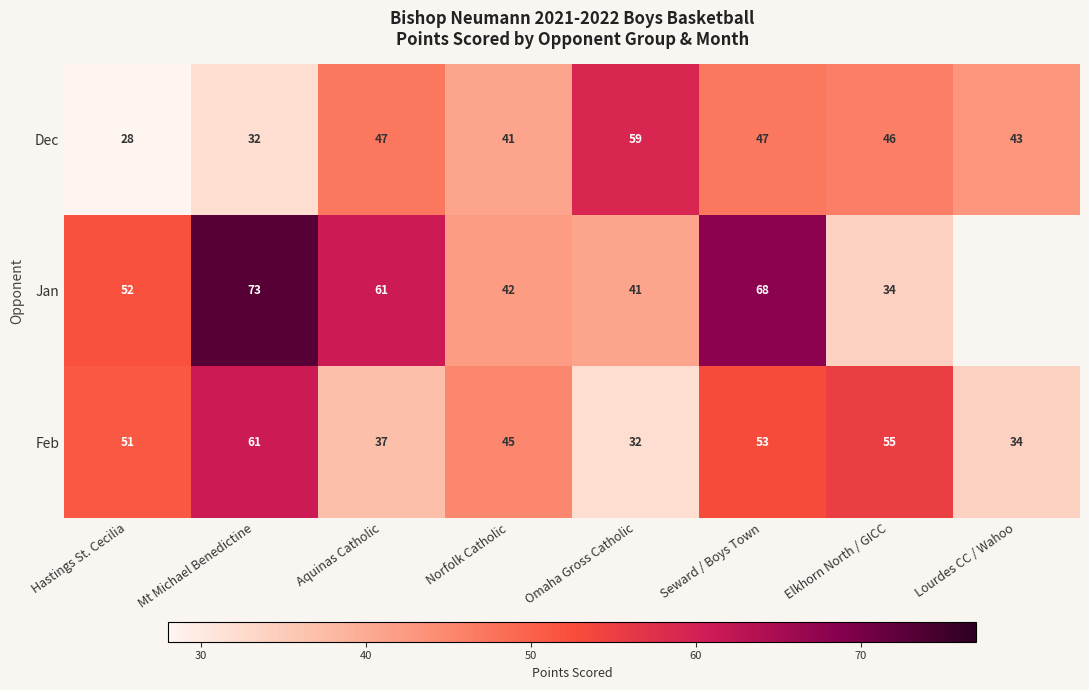

Which series changed the most between Mt Michael Benedictine and Norfolk Catholic?

Jan